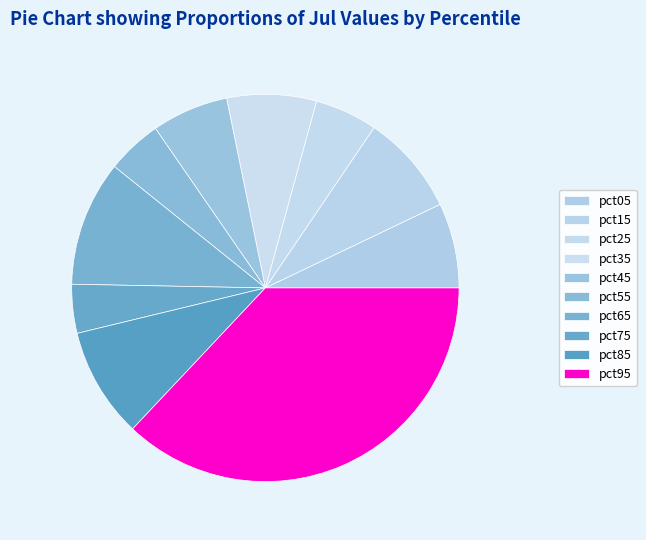

Is it true that pct85 is 9% of the pie?

True